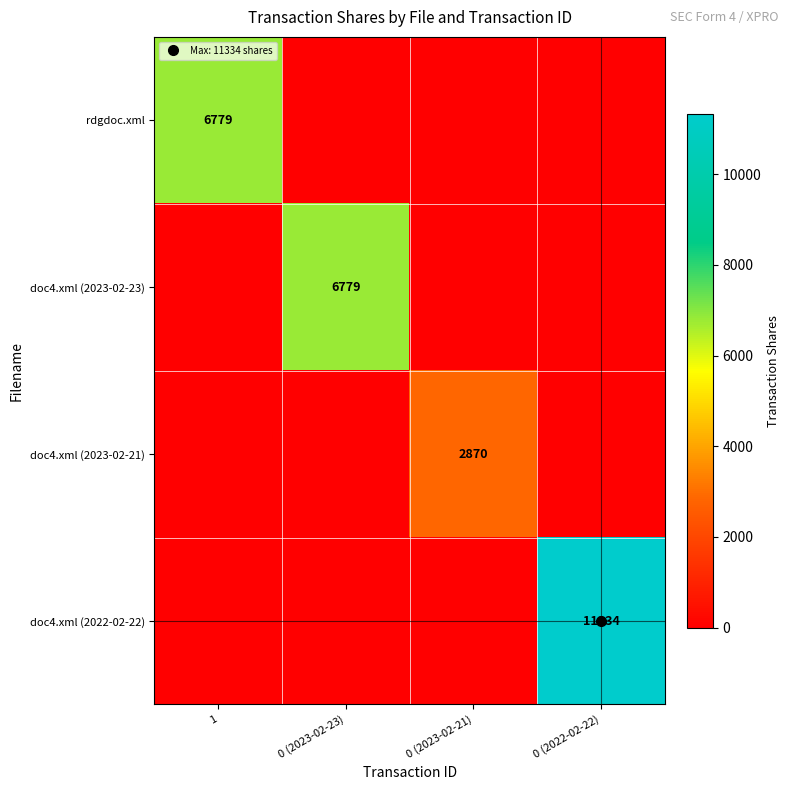

What is the difference between the maximum and minimum values in the doc4.xml (2023-02-21) series?

2870